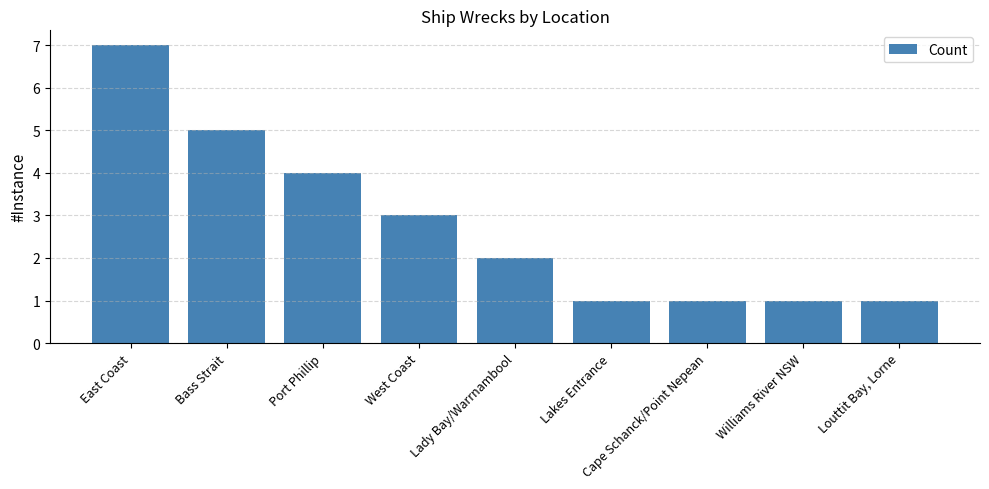

What is the ratio of the value at West Coast to the value at Lakes Entrance?

3.0